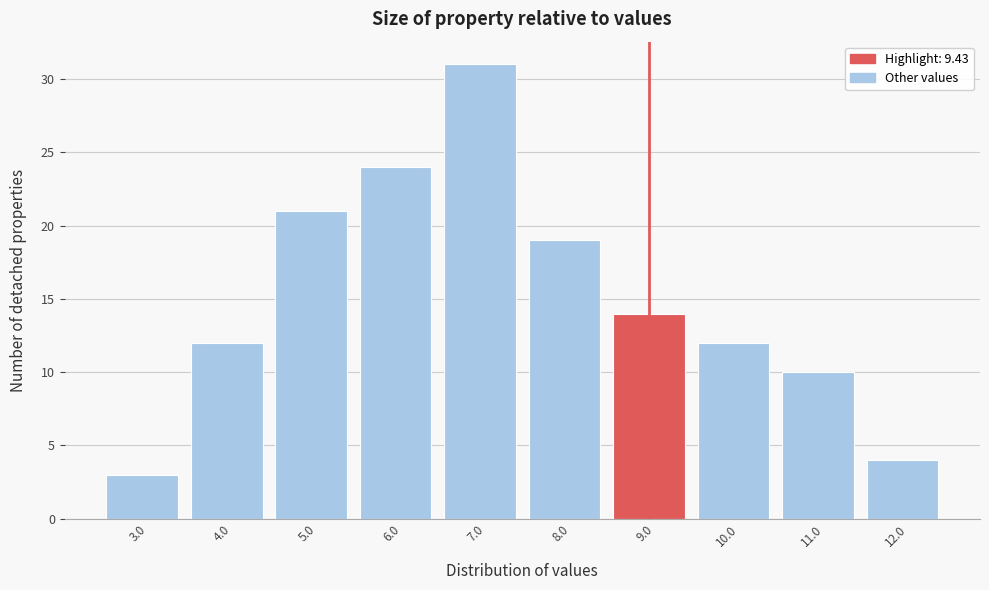

Reading left to right, extract all data points from this chart.

3.0=3	4.0=12	5.0=21	6.0=24	7.0=31	8.0=19	9.0=14	10.0=12	11.0=10	12.0=4